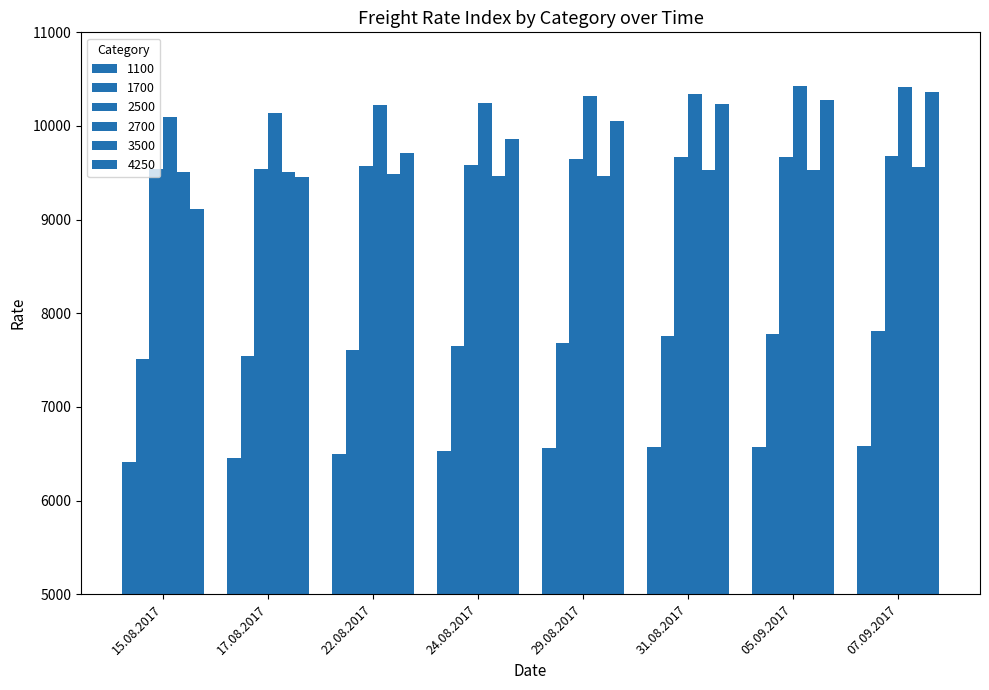

At 15.08.2017, list the series in order from smallest to largest.

1100, 1700, 4250, 3500, 2500, 2700